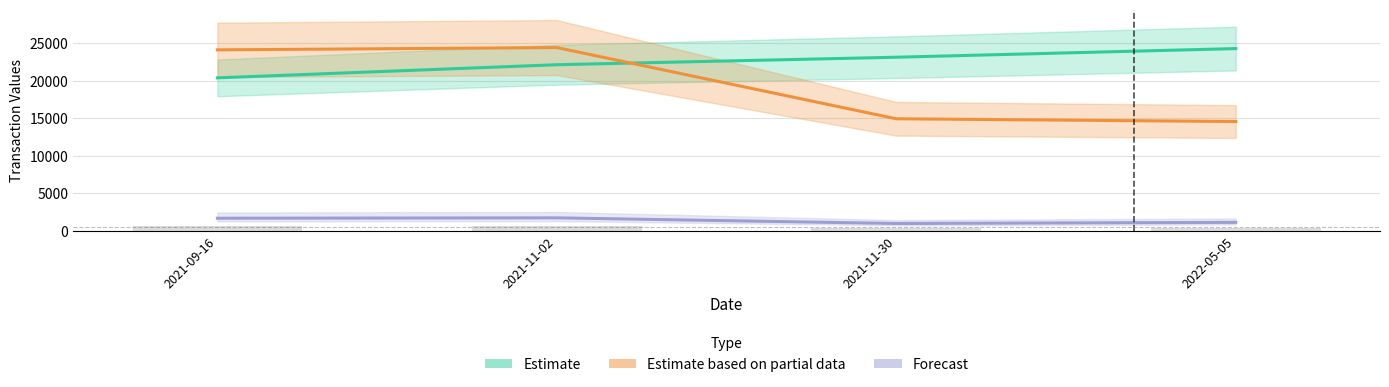

Does the chart contain any negative values?

No